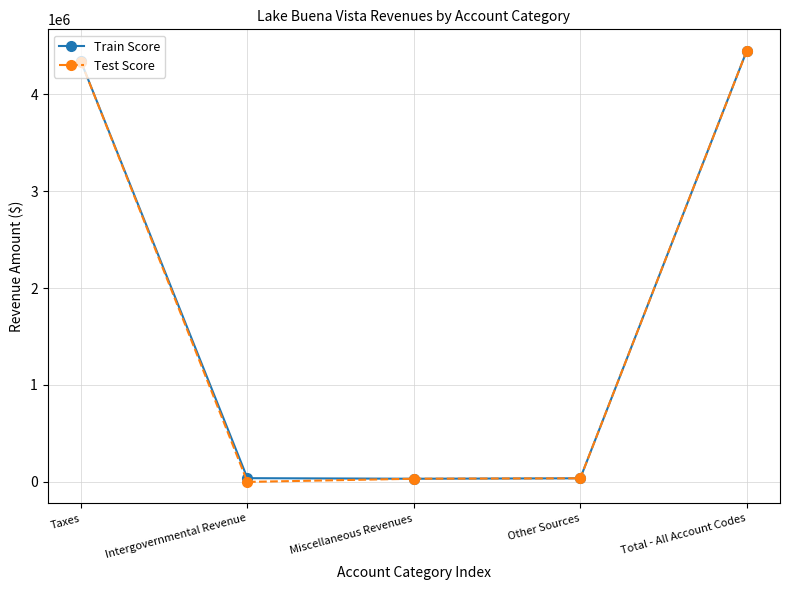

True or false: Test Score has more than 2 points higher than both neighbors.

False